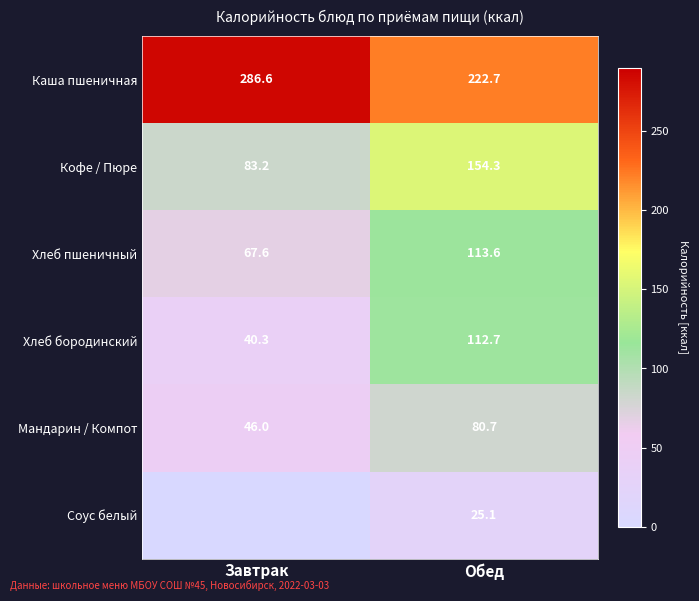

What is the maximum value for Кофе / Пюре?

154.3